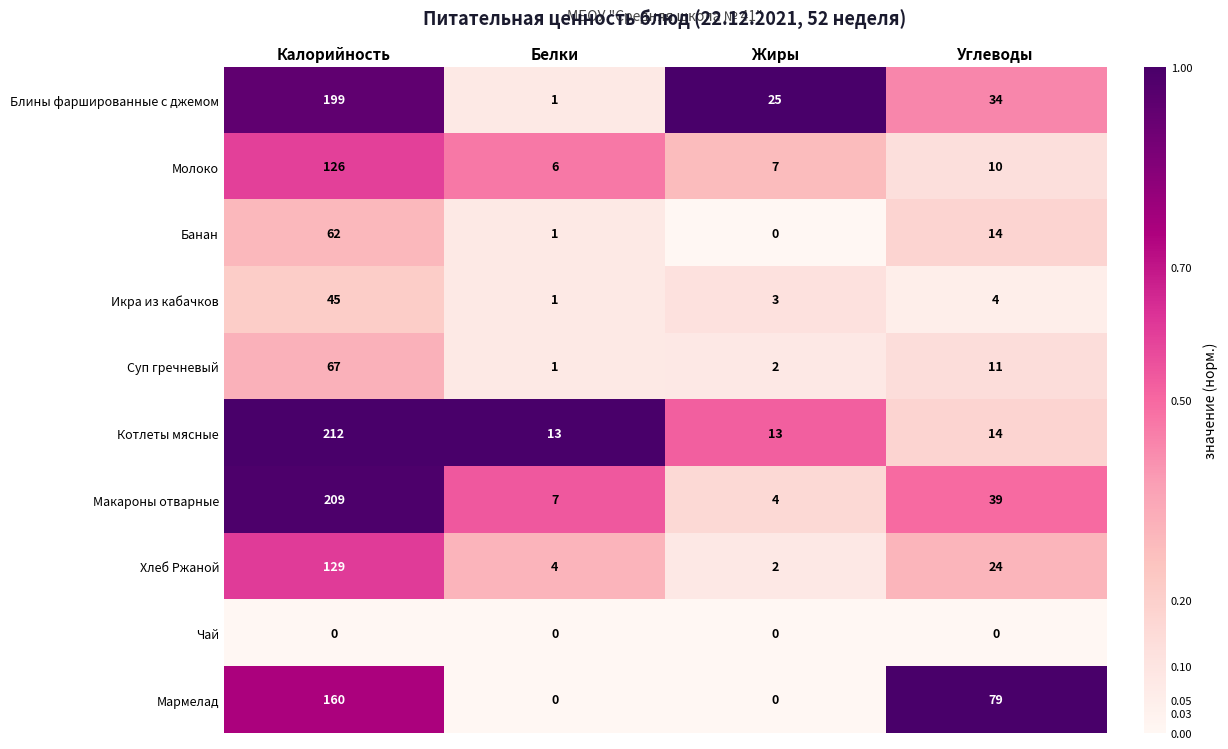

What is the difference between the second highest and second lowest values in the Макароны отварные series?

32